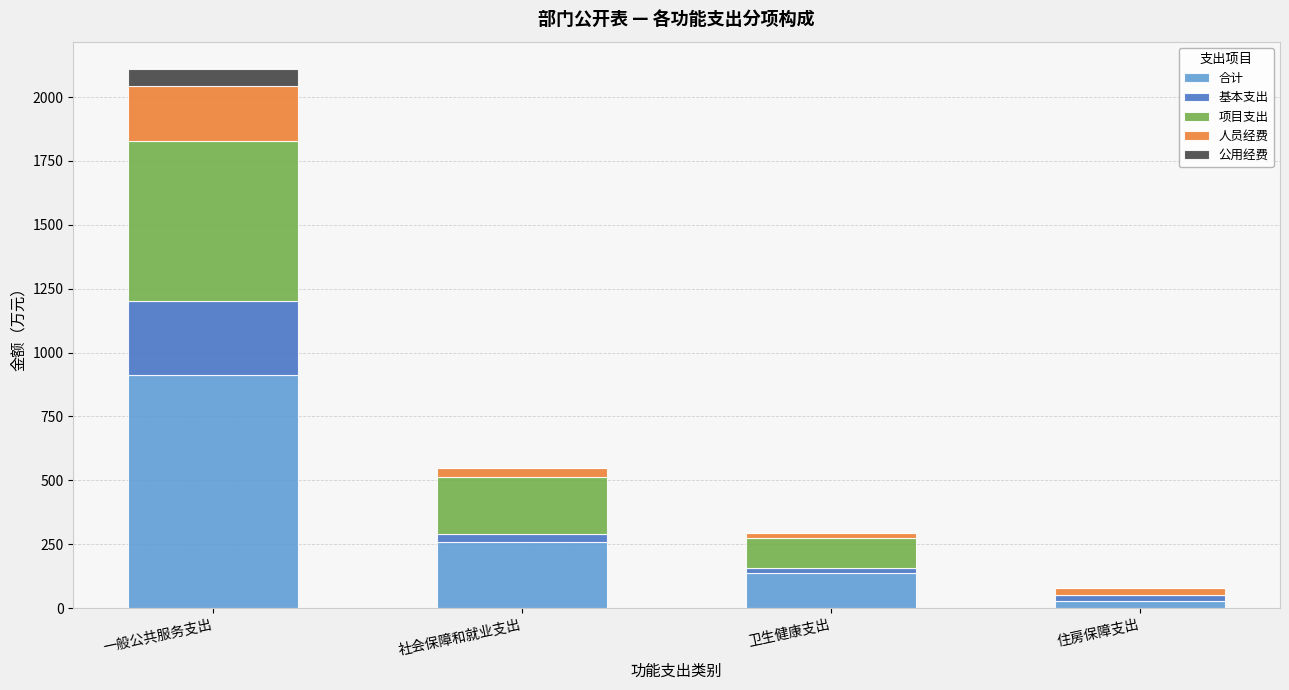

At which label does 合计 reach its peak?

一般公共服务支出